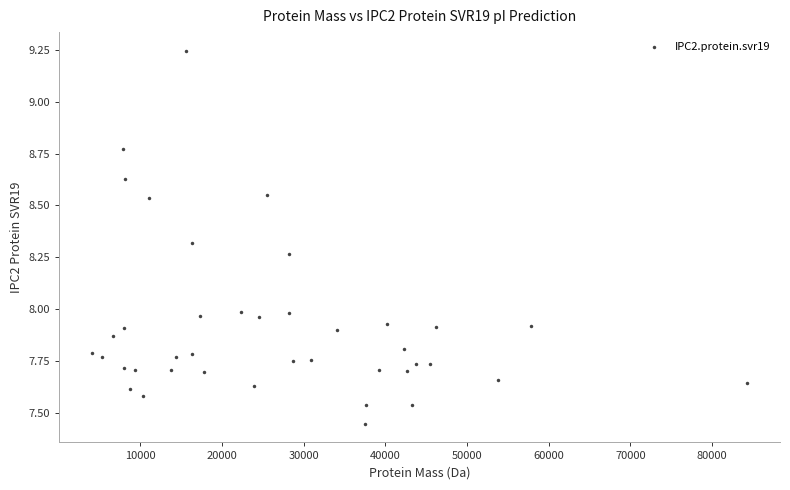

What is the range of X values (max minus min)?

80222.1